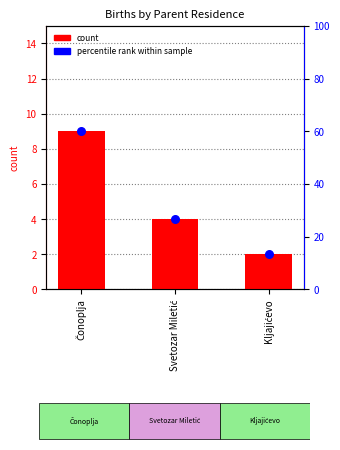

Is the value of percentile rank within sample at Čonoplja greater than the value of count at Čonoplja?

Yes